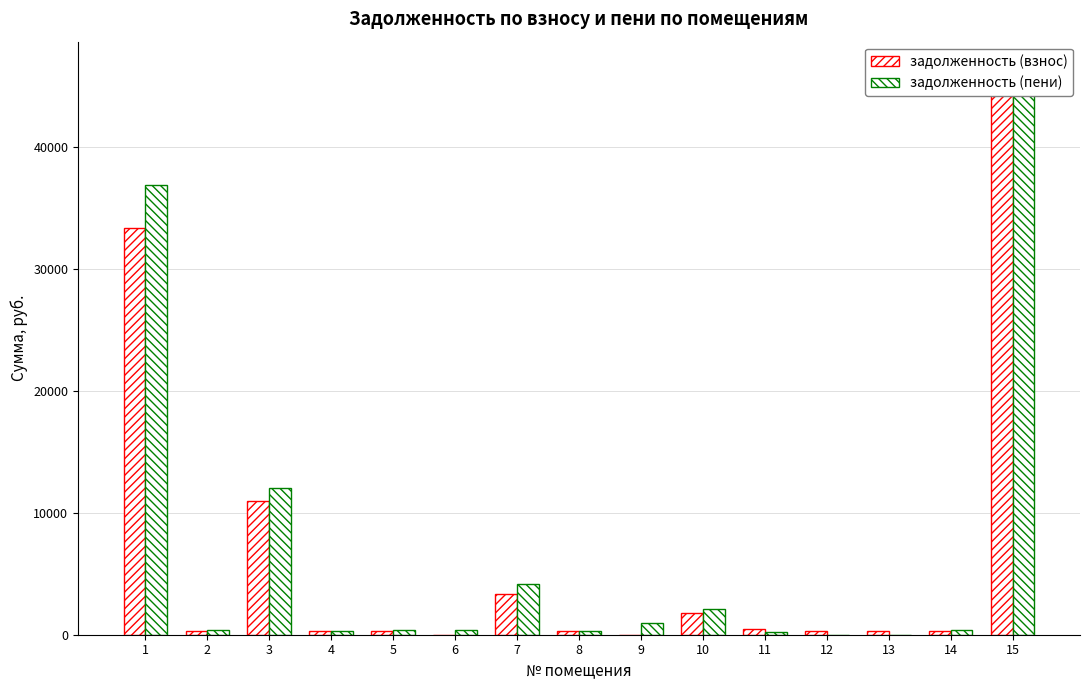

Is the value of задолженность (взнос) at 3 greater than the value of задолженность (пени) at 8?

Yes